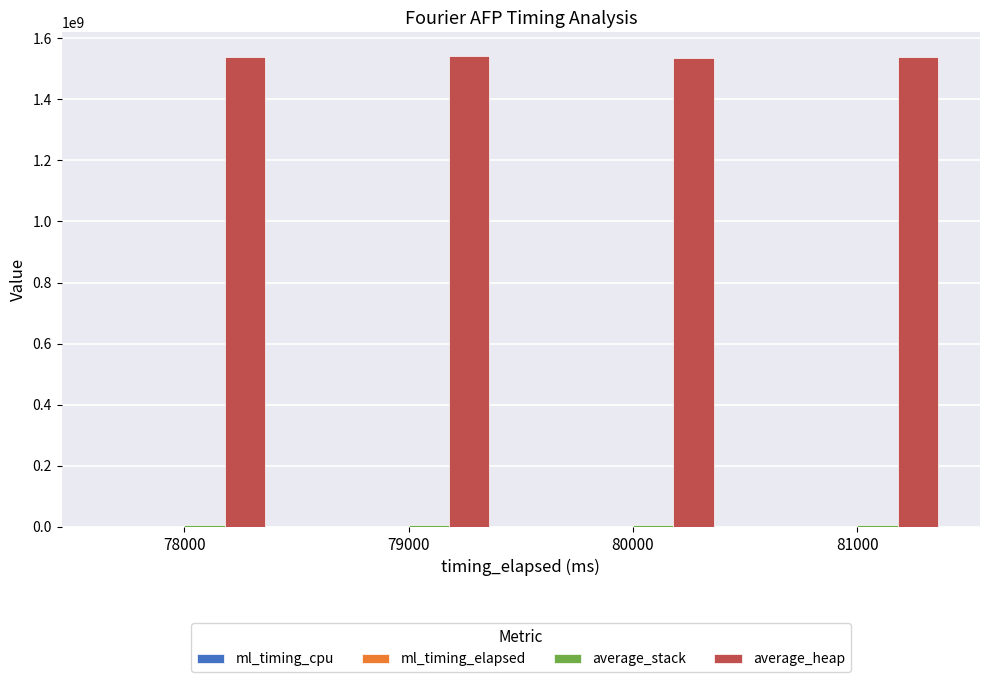

What is the maximum value shown in the chart?

1541973489.0